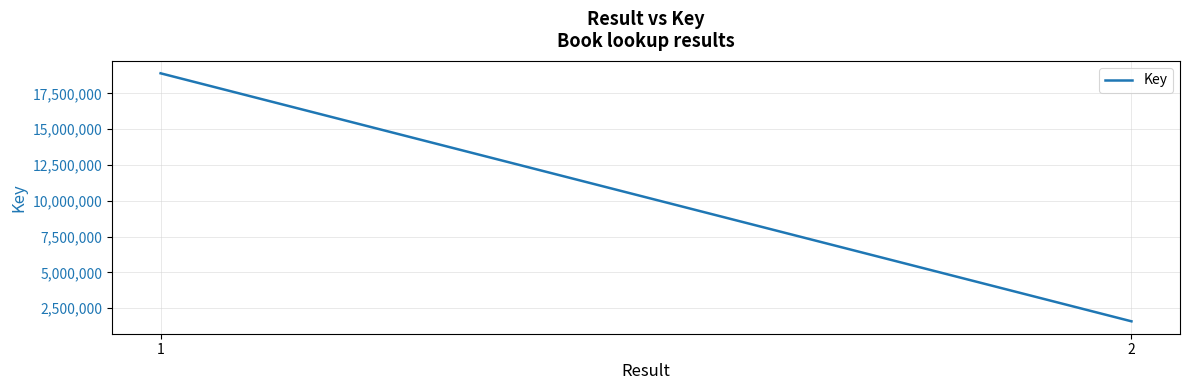

Reading left to right, list all the values displayed in this chart.

18898277	1578109